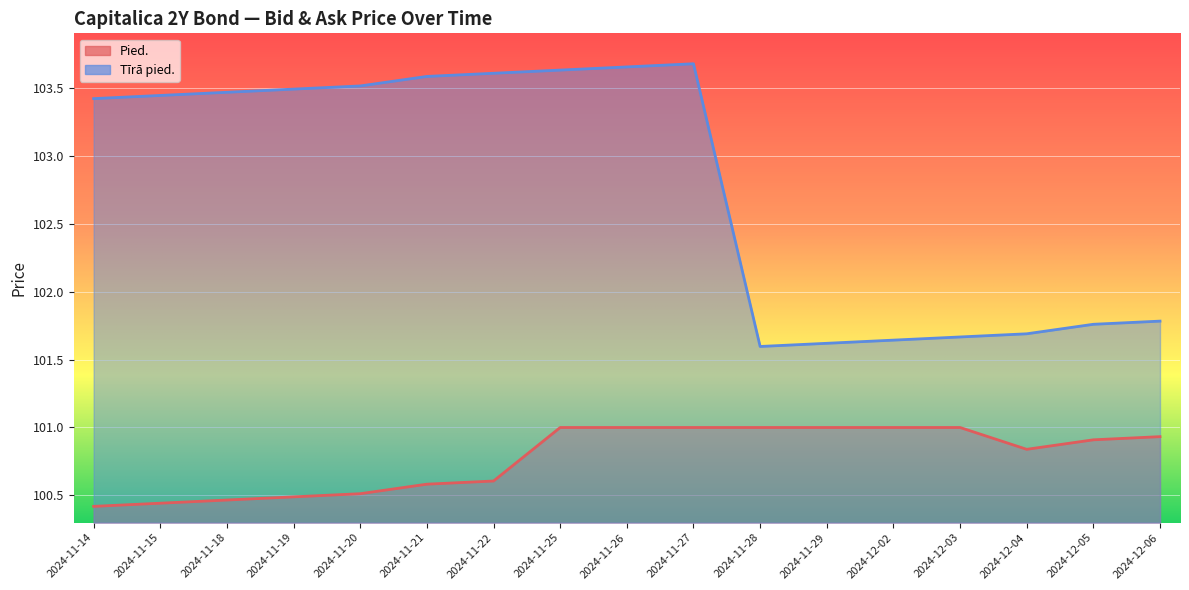

Reading left to right, transcribe all the data shown in this chart.

Pied.: 100.4	100.4	100.5	100.5	100.5	100.6	100.6	101.0	101.0	101.0	101.0	101.0	101.0	101.0	100.8	100.9	100.9
Tīrā pied.: 103.4	103.4	103.5	103.5	103.5	103.6	103.6	103.6	103.7	103.7	101.6	101.6	101.6	101.7	101.7	101.8	101.8